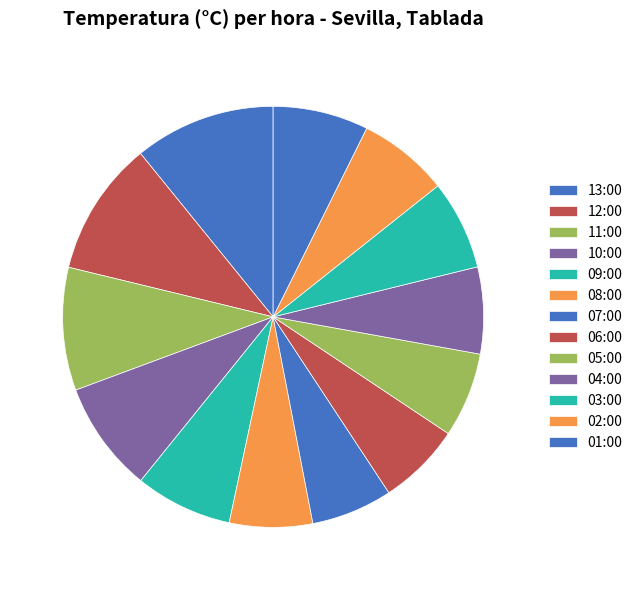

Which slice is the smallest?

07:00